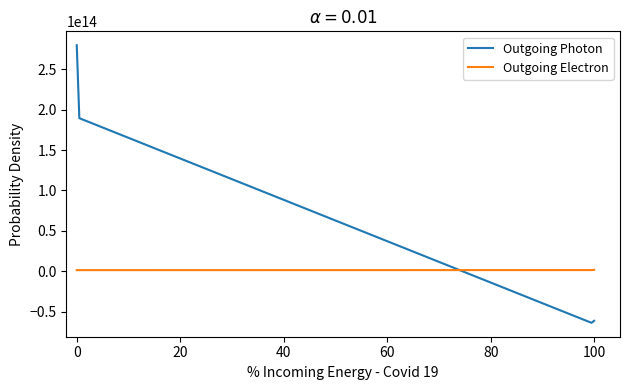

Does the chart have visible grid lines?

No